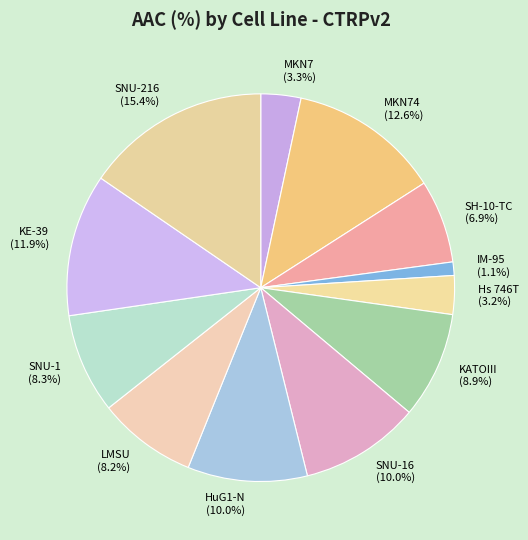

To the nearest percent, what portion does SH-10-TC represent?

7%